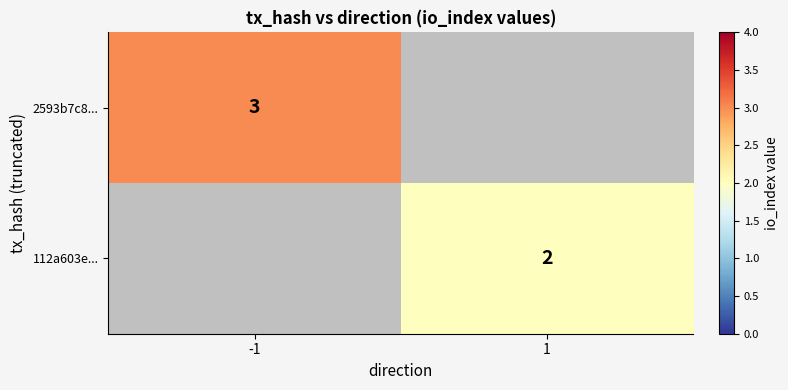

What is the minimum value shown in the chart?

2.0